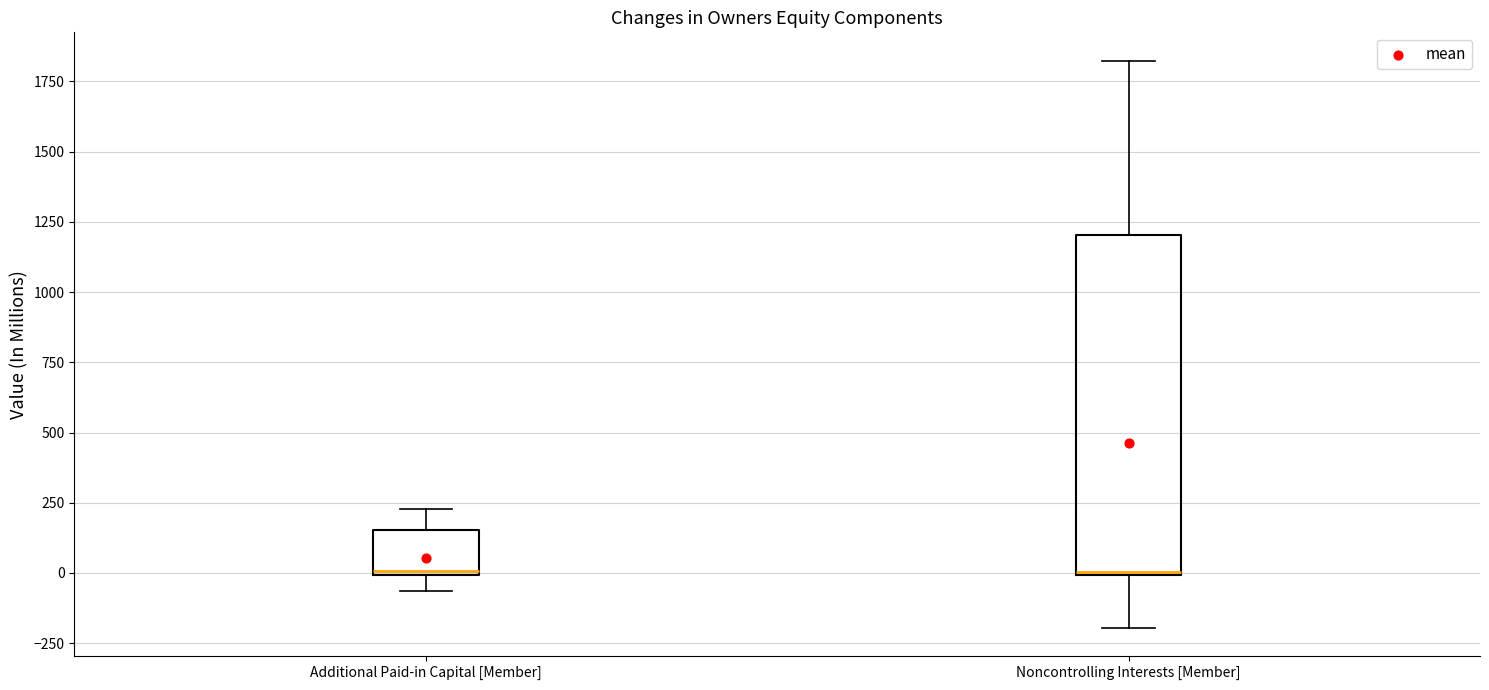

Which box is the tallest, from its lower edge to its upper edge?

Noncontrolling Interests [Member]